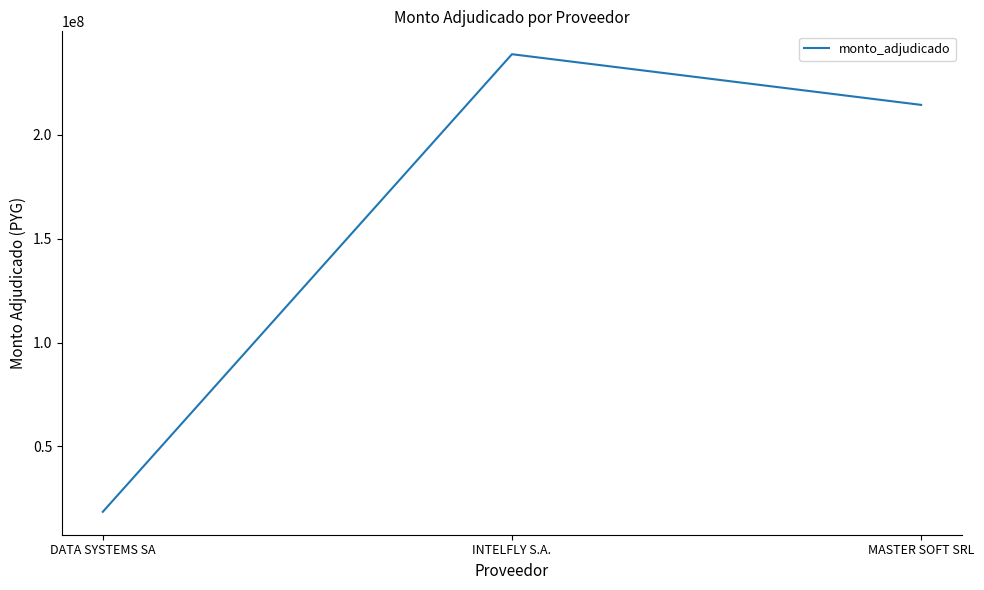

What is the ratio of the value at INTELFLY S.A. to the value at MASTER SOFT SRL?

1.1